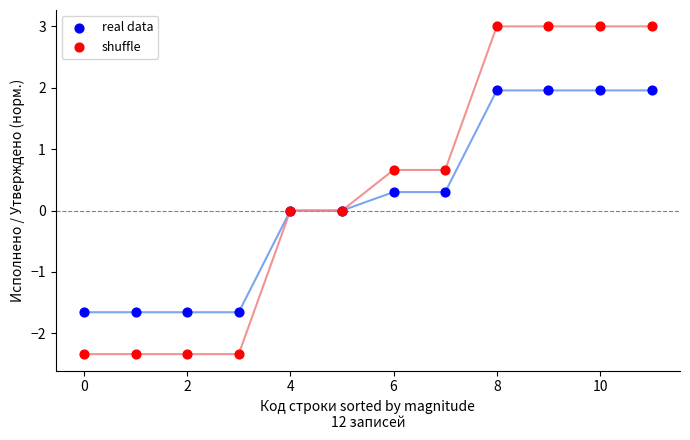

Which series reaches the minimum Y coordinate?

shuffle